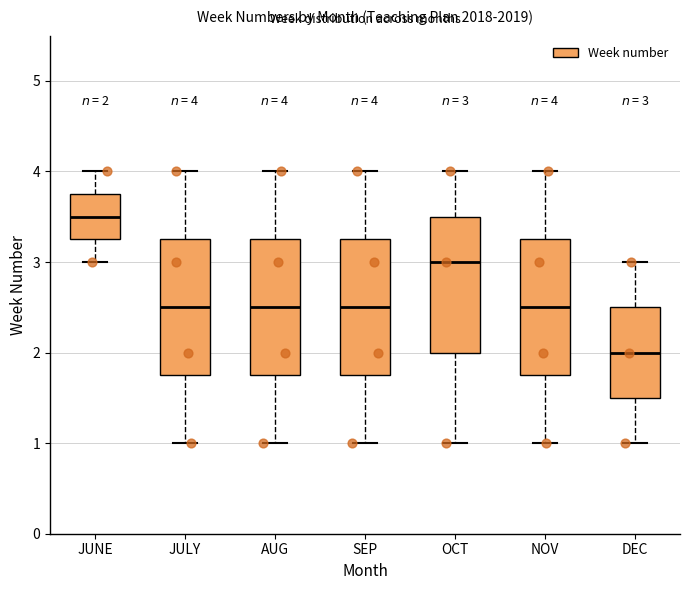

Which box has the highest median line?

JUNE